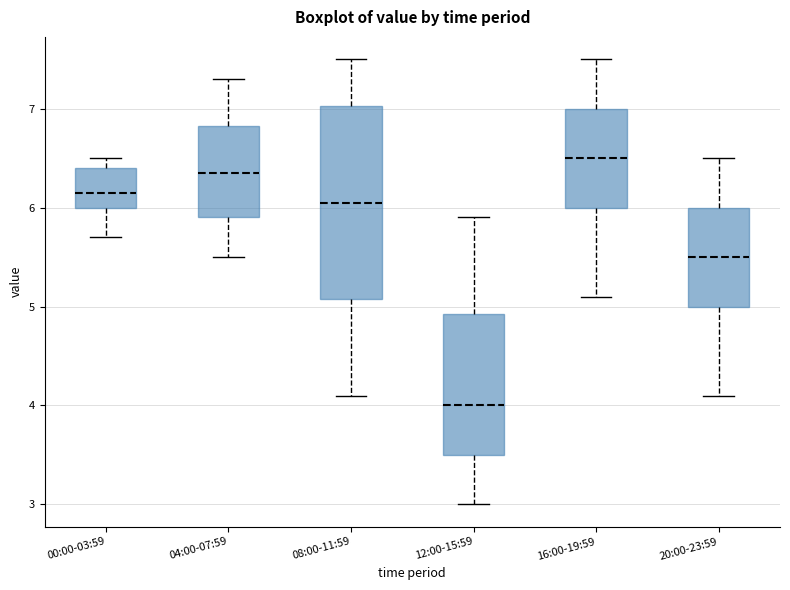

Reading left to right, read every box against the y-axis: the position of its median line, the range the box covers, and the ends of its whiskers. The values are not printed on the chart, so give them approximately, as read against the axis.

00:00-03:59: median 6.2, box 6.0 to 6.4, whiskers 5.7 to 6.5
04:00-07:59: median 6.4, box 5.9 to 6.8, whiskers 5.5 to 7.3
08:00-11:59: median 6.1, box 5.1 to 7.0, whiskers 4.1 to 7.5
12:00-15:59: median 4.0, box 3.5 to 4.9, whiskers 3.0 to 5.9
16:00-19:59: median 6.5, box 6.0 to 7.0, whiskers 5.1 to 7.5
20:00-23:59: median 5.5, box 5.0 to 6.0, whiskers 4.1 to 6.5